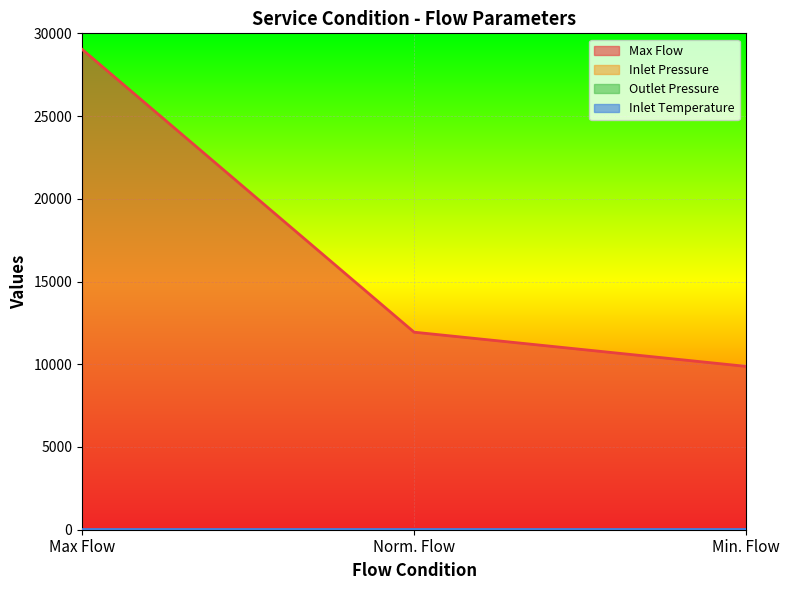

What is the difference between the Max Flow values at Max Flow and Norm. Flow?

17097.2